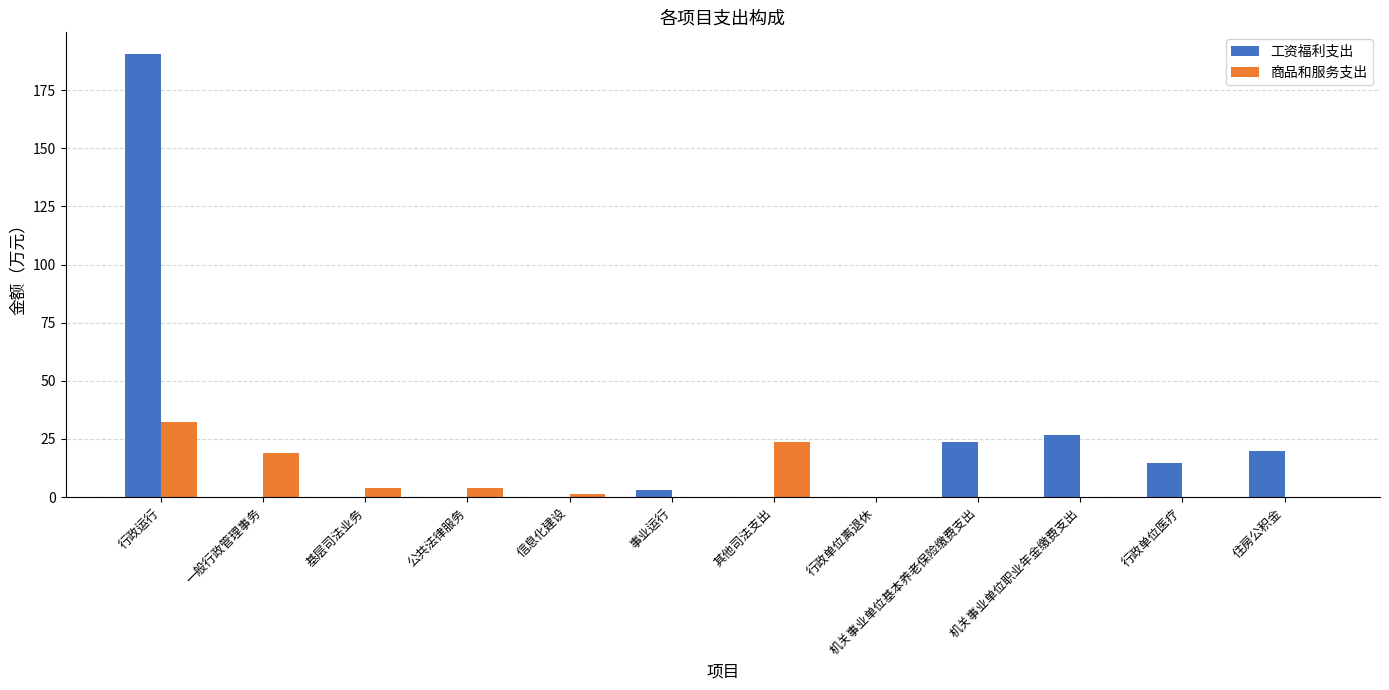

What is the approximate value of 商品和服务支出 at 其他司法支出?

23.9